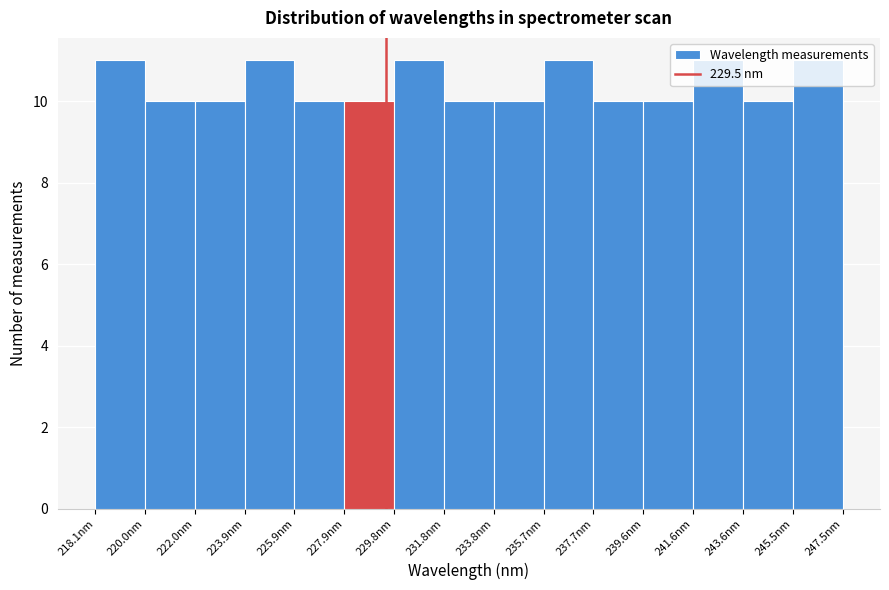

What is the height of the bar covering 222.0 to 224.0 on the x-axis? Neither the bar edges nor the heights are printed on the chart, so give them approximately, as read against the axes.

10